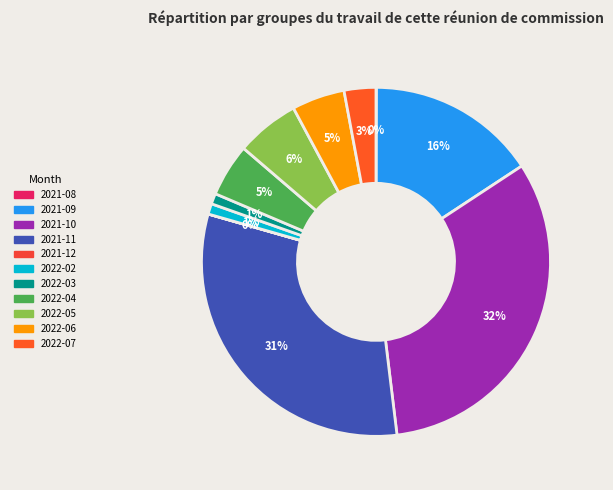

Which has a higher value, 2021-08 or 2022-05?

2022-05